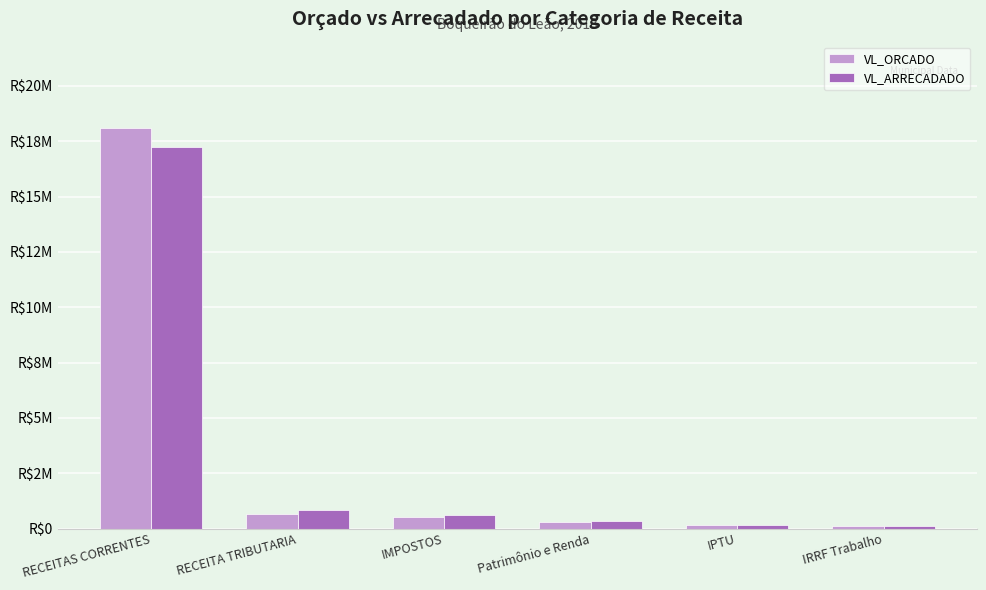

True or false: VL_ORCADO has a value of 763860.5 at IMPOSTOS.

False